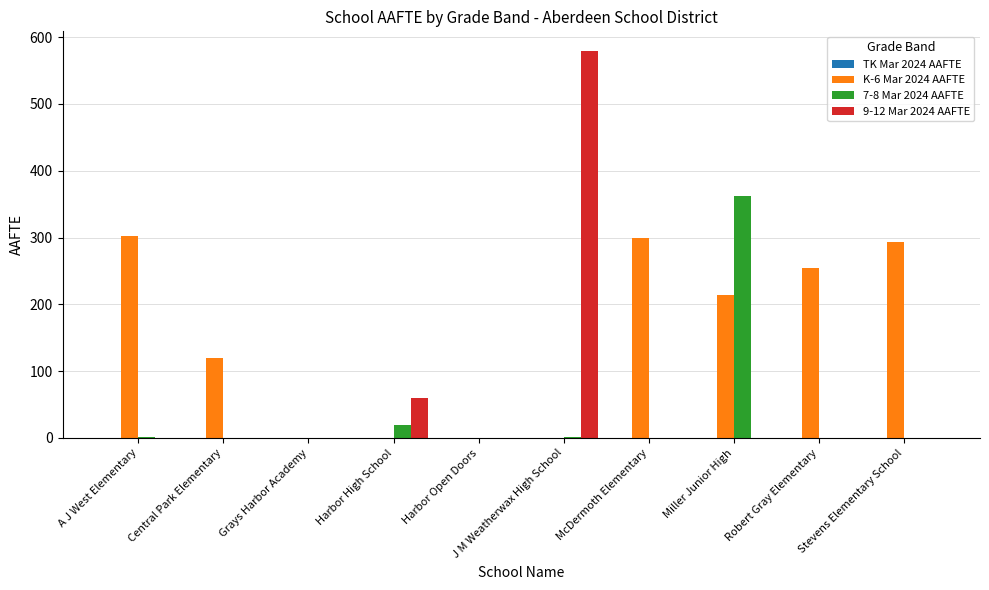

At which label is K-6 Mar 2024 AAFTE closest to 151?

Central Park Elementary